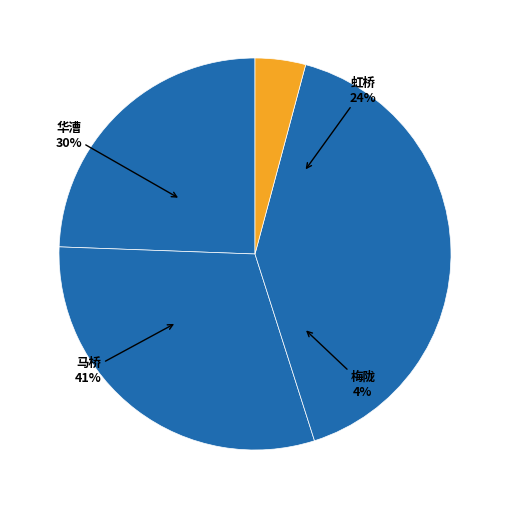

Which has a higher value, 梅陇 or 马桥?

马桥